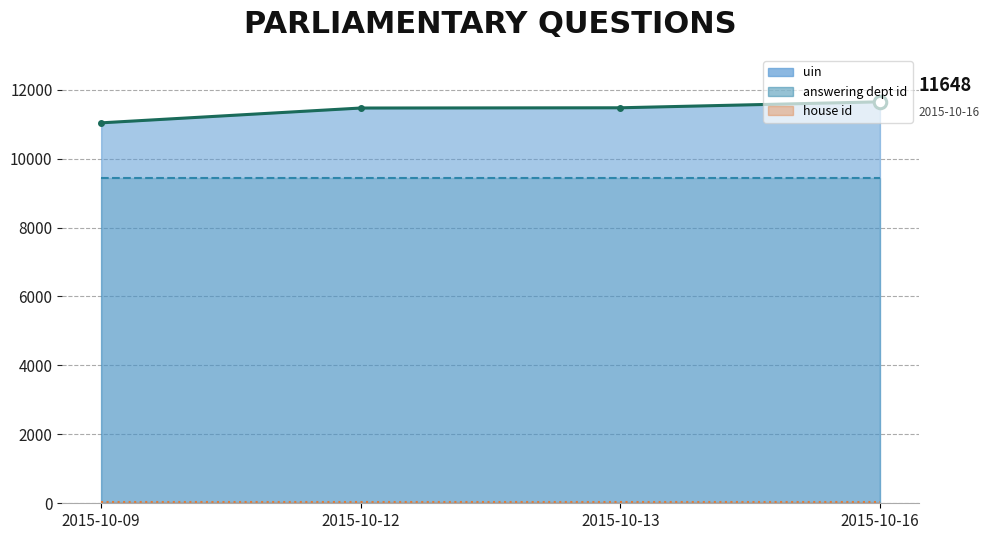

Is the value of uin at 2015-10-12 greater than the value of house id at 2015-10-13?

Yes